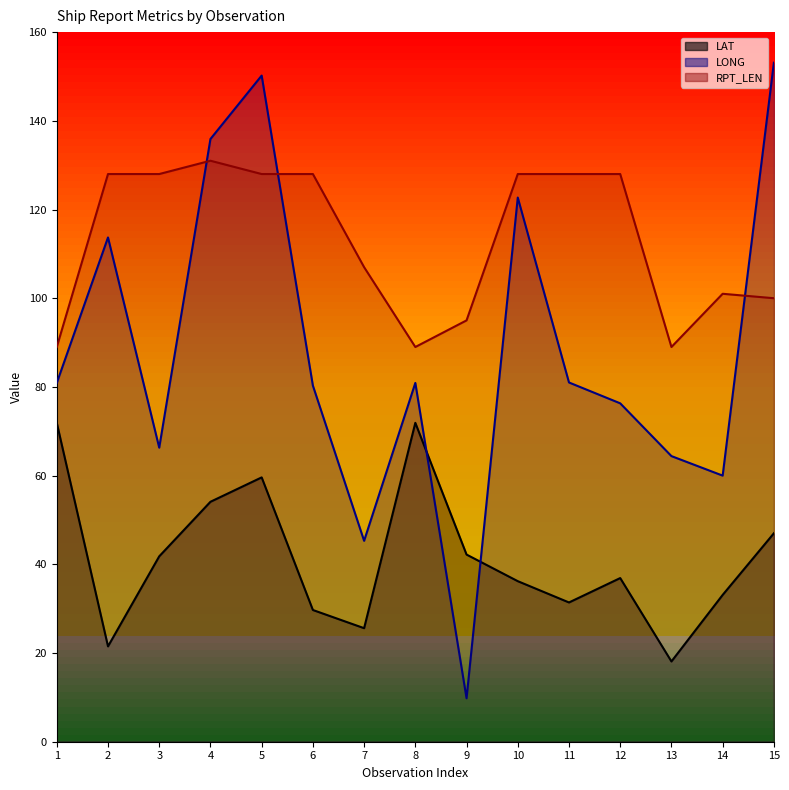

At which category does RPT_LEN reach its first local valley?

8